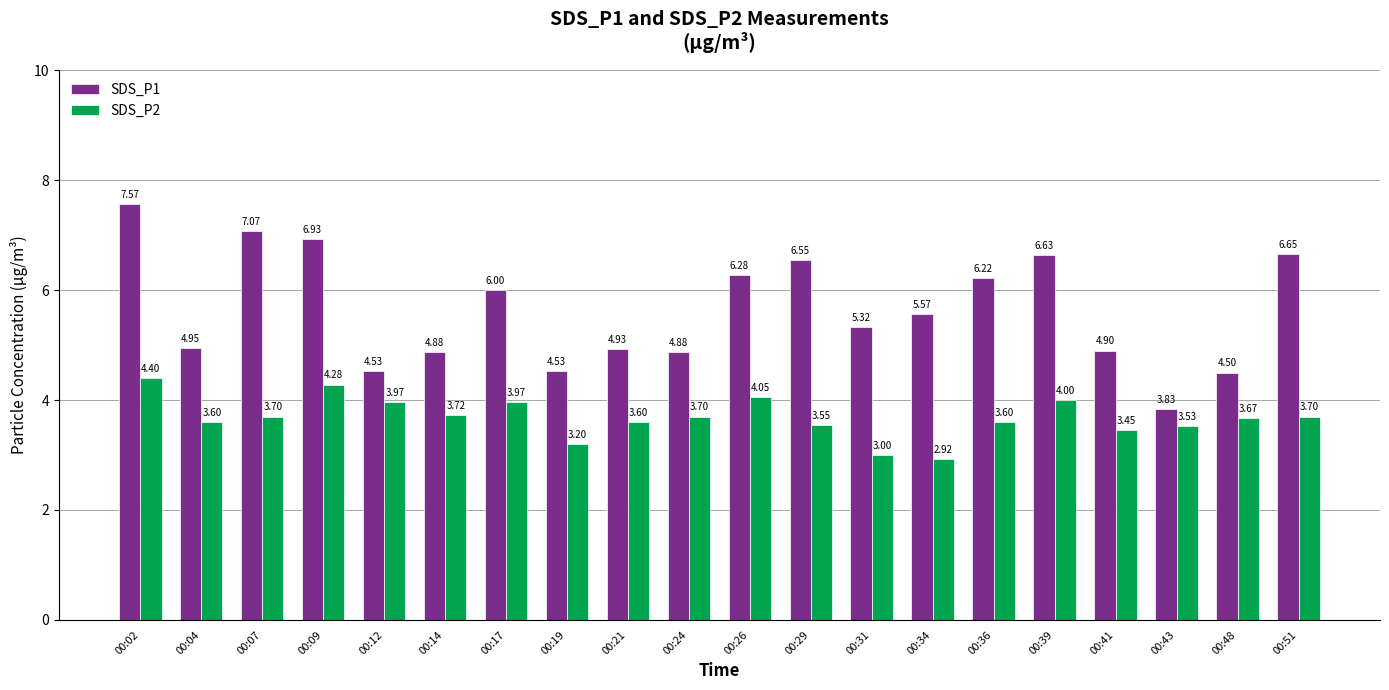

Which category has the highest value in the SDS_P2 series?

00:02